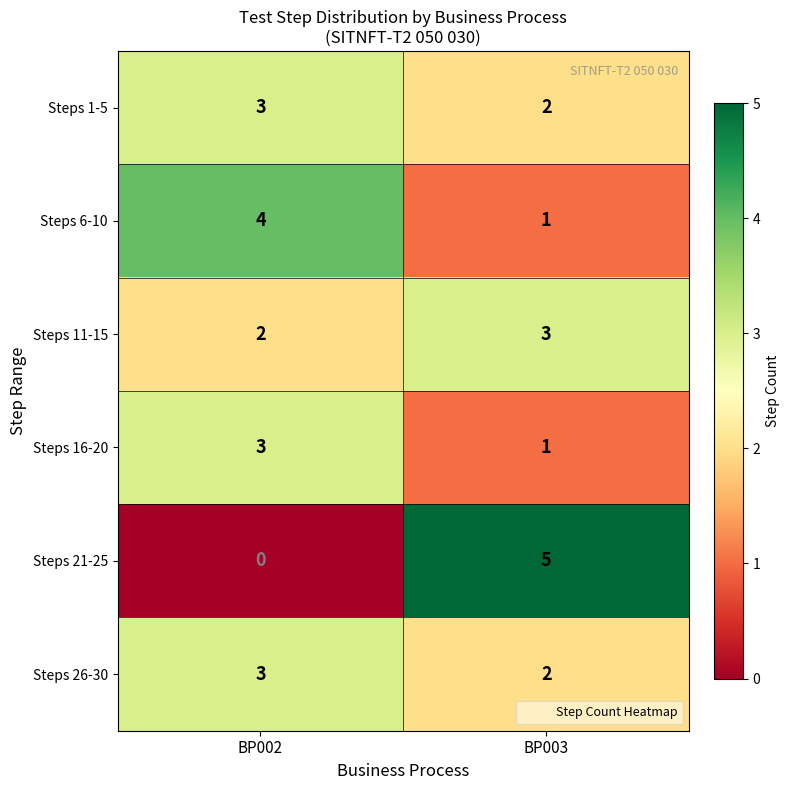

At which category does the chart reach its peak across all series?

BP003